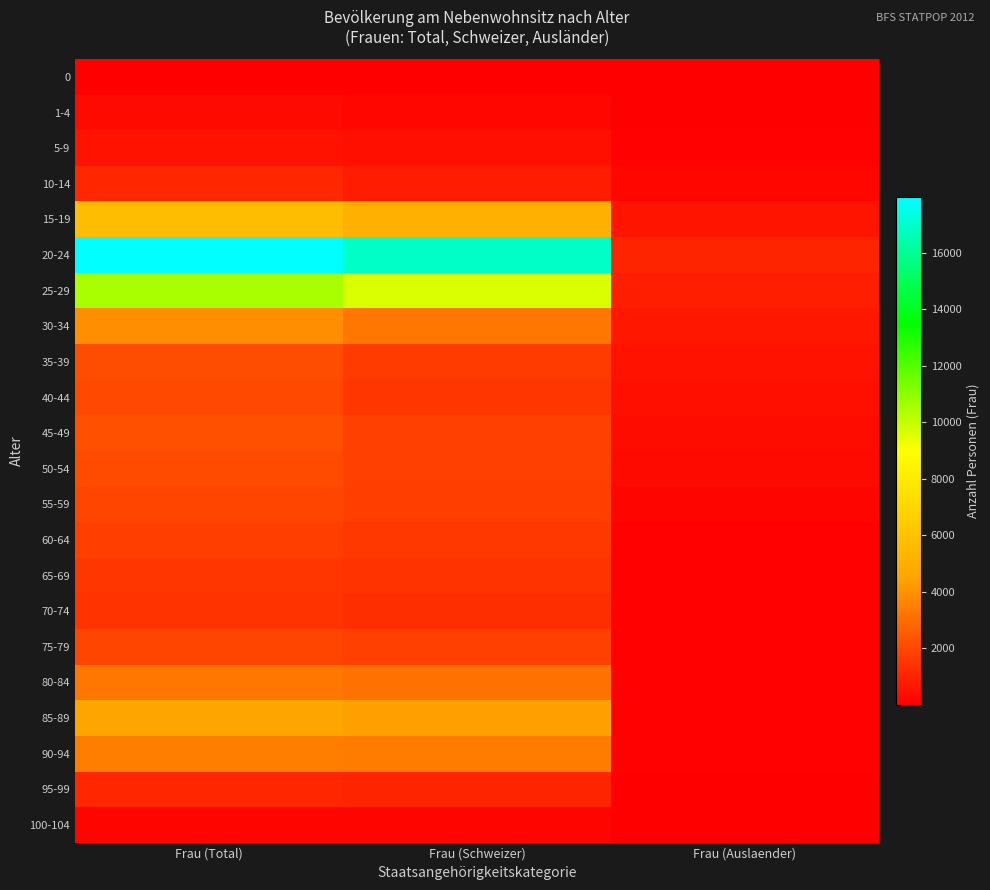

Which series has the largest total across all categories?

20-24